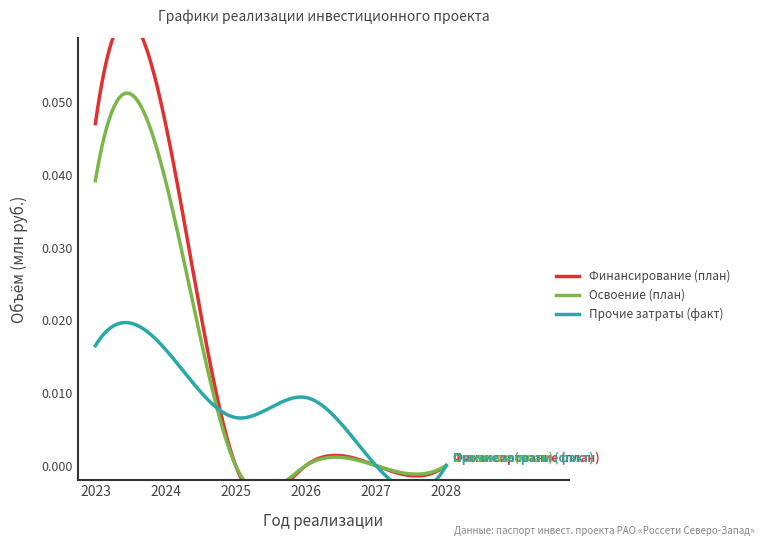

Which series has the widest spread of values?

Финансирование (план)